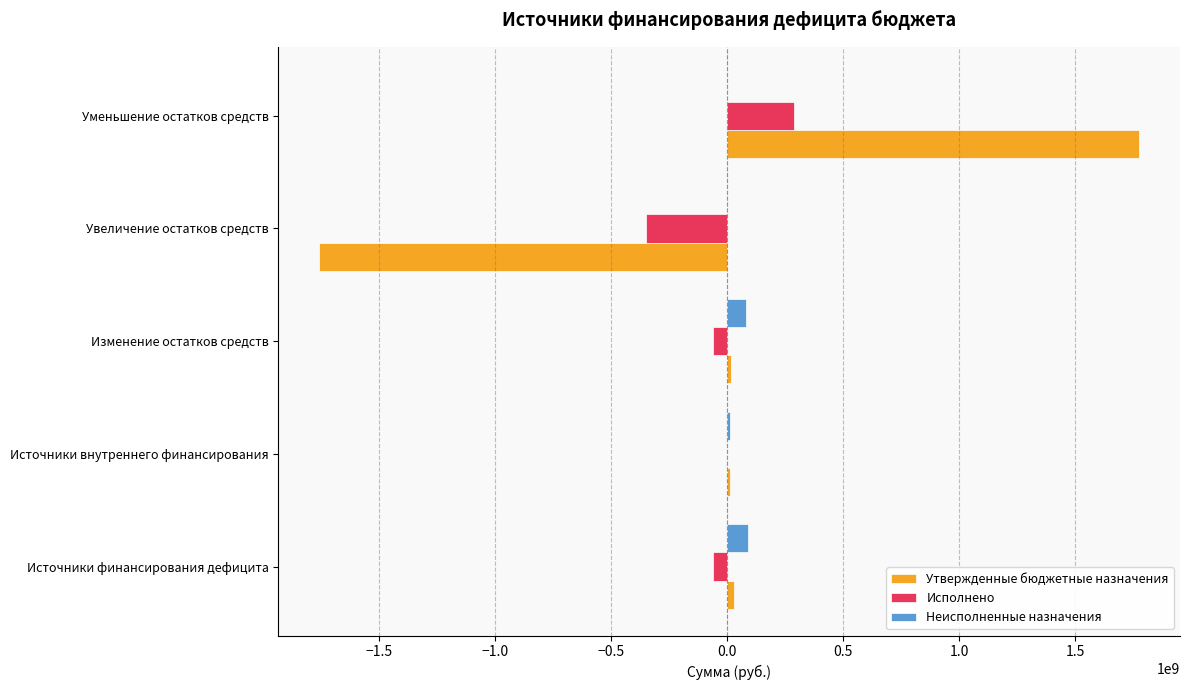

What is the sum of all Неисполненные назначения values?

179731936.6